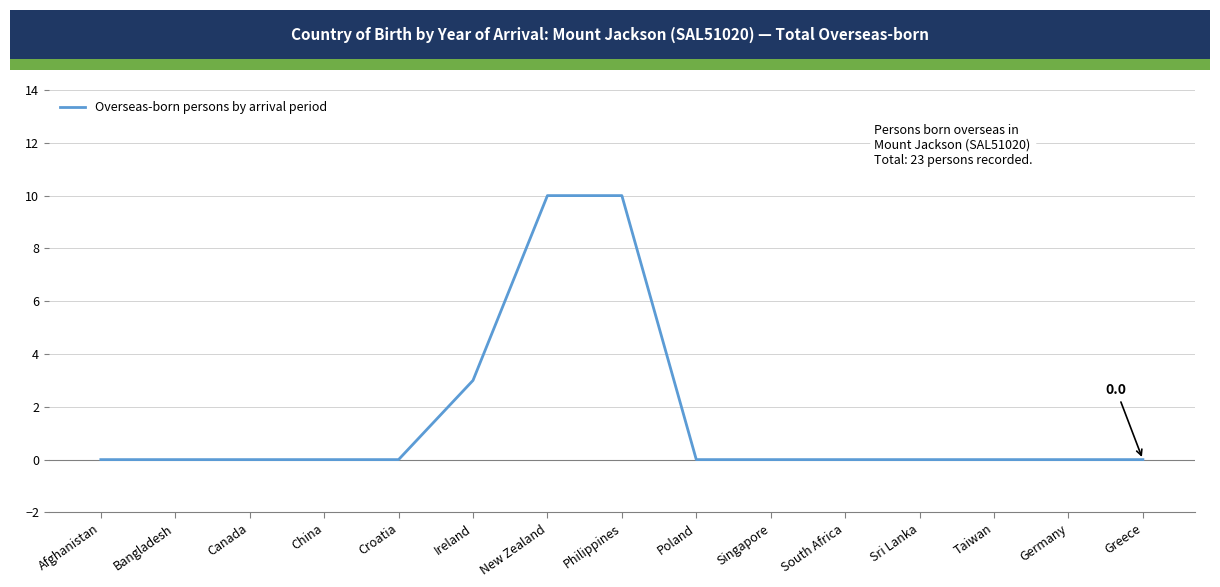

What is the maximum value shown in the chart?

10